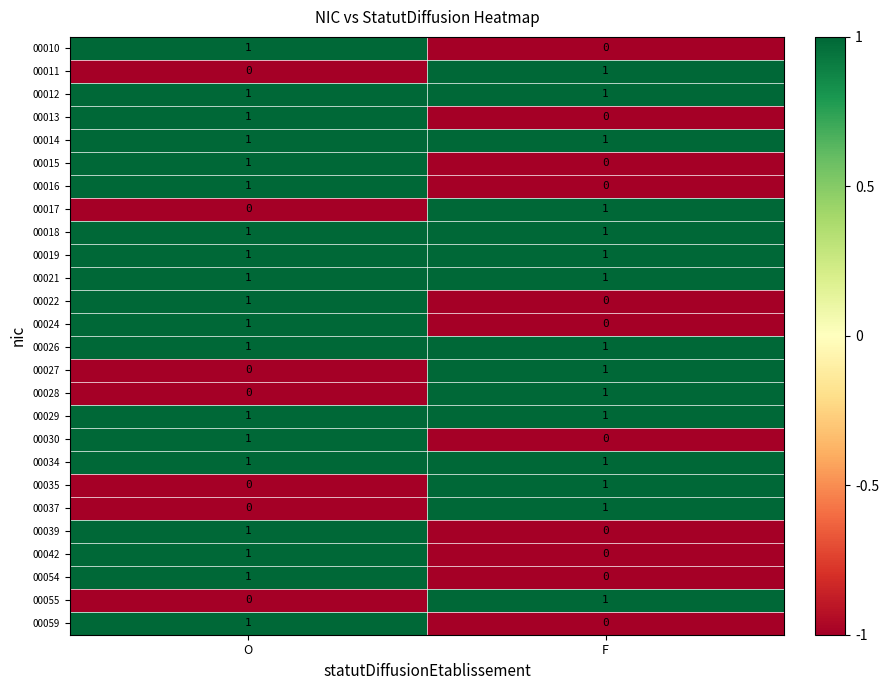

How many data points does each series have?

2